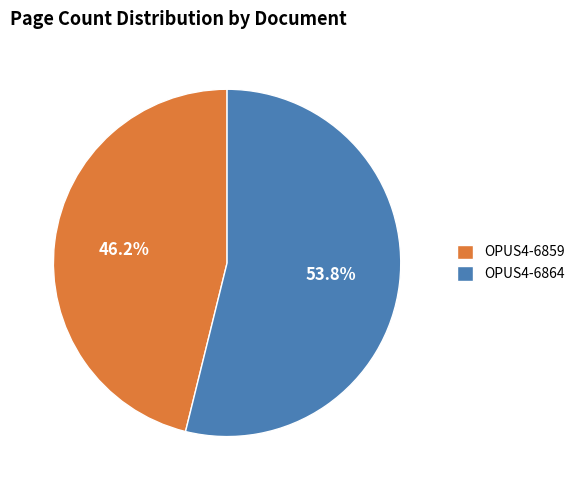

Between OPUS4-6864 and OPUS4-6859, which is larger?

OPUS4-6864